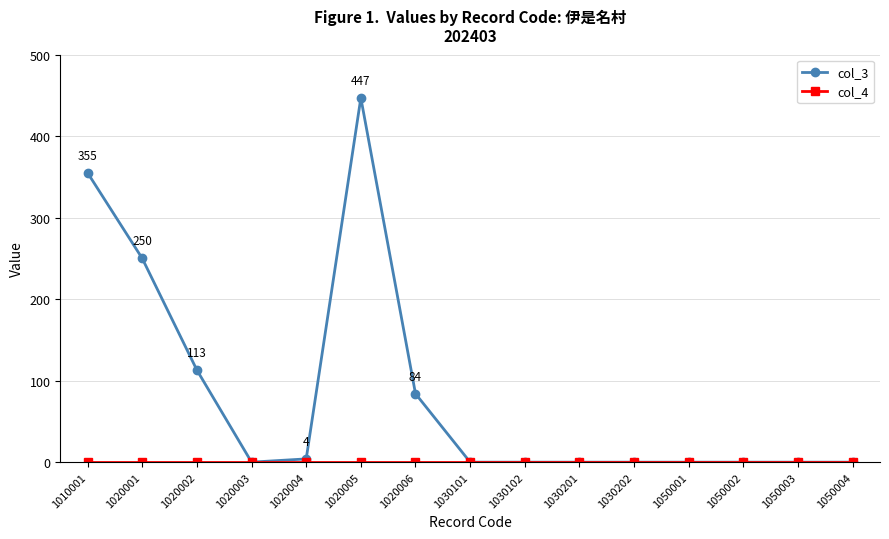

At which label is col_3 closest to 223?

1020001